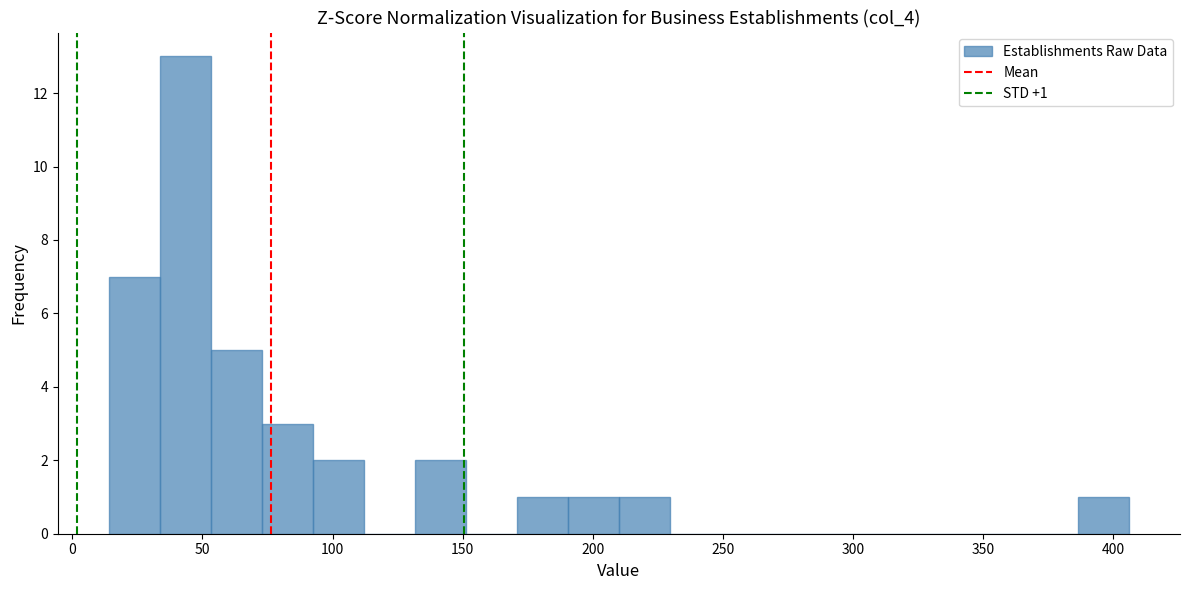

Around what value on the x-axis is the tallest bar? Give the approximate position of its centre, as read against the axis.

45